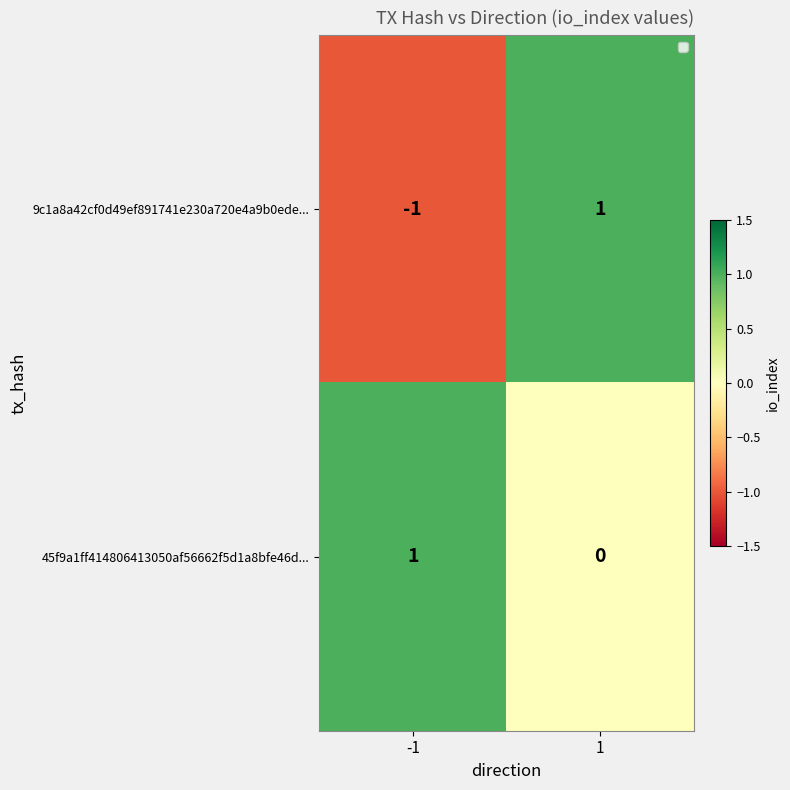

Which series has the largest range (max minus min)?

9c1a8a42cf0d49ef891741e230a720e4a9b0ede...